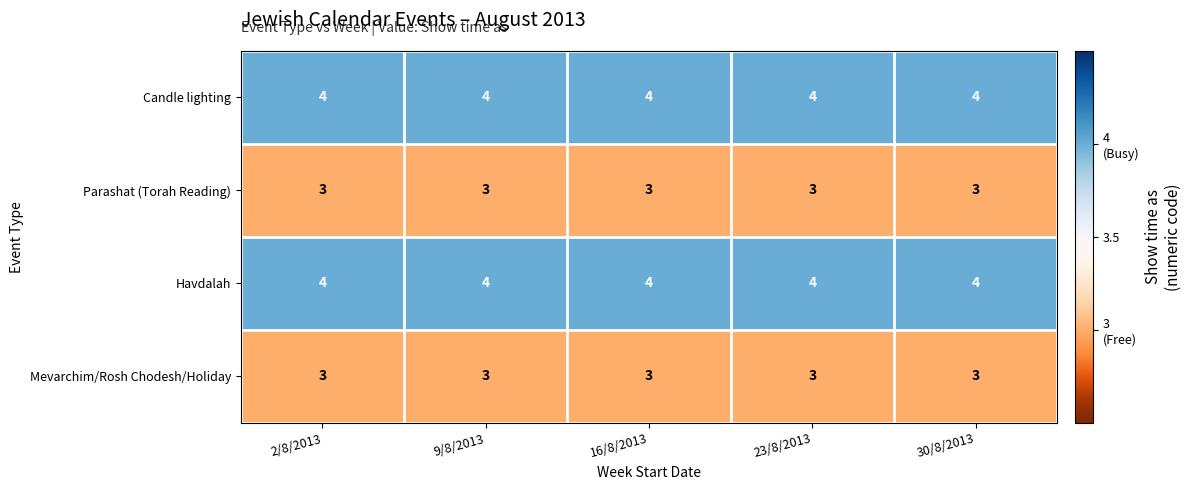

What is the smallest value displayed?

3